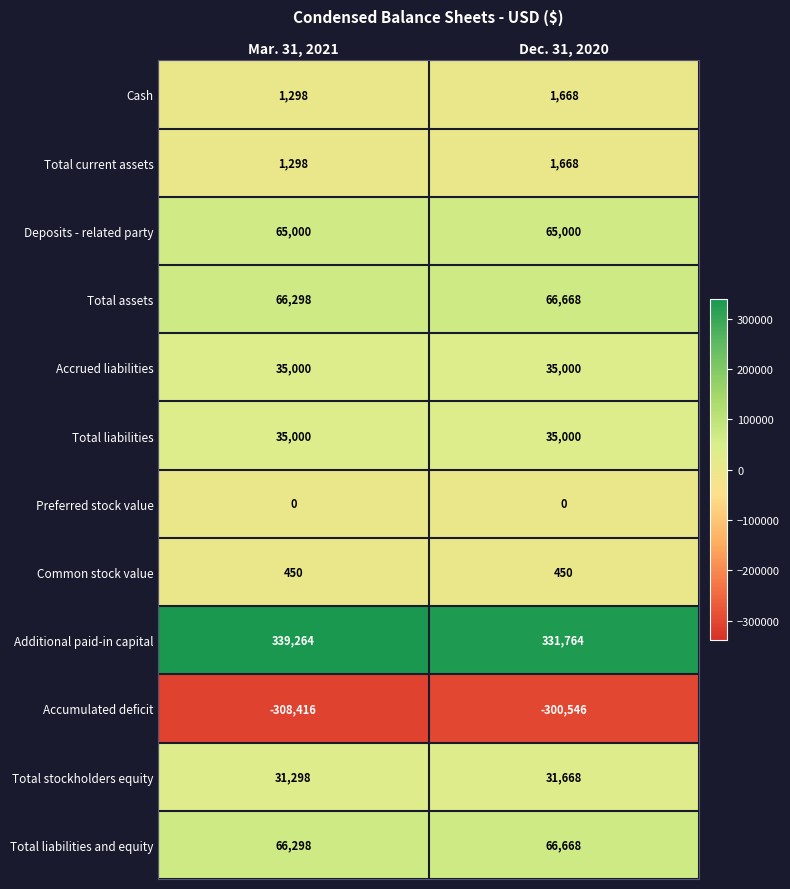

True or false: Total stockholders equity has a value of 31668 at Dec. 31, 2020.

True